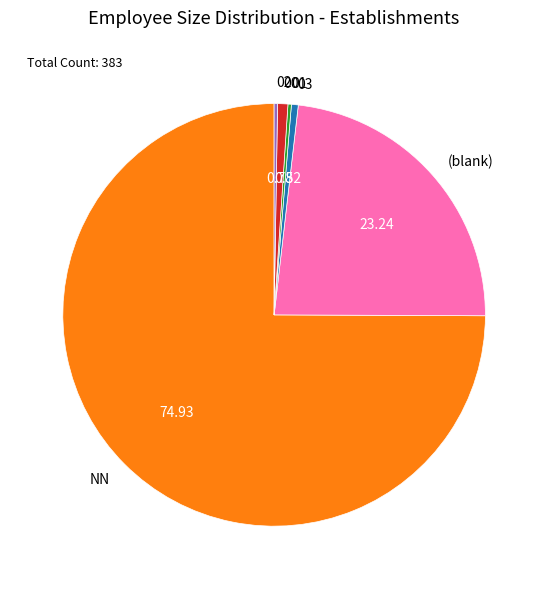

Is the sum of NN and (blank) greater than half?

Yes